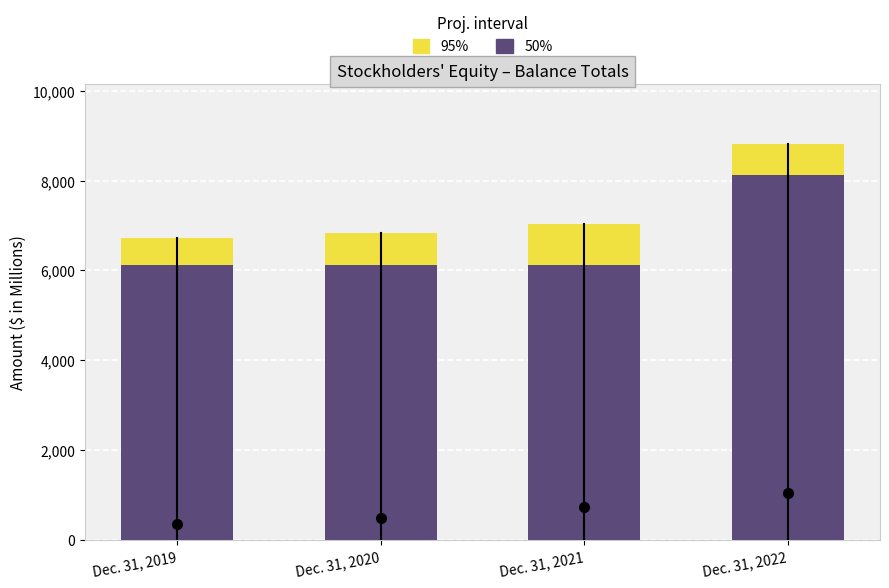

Rank the series by their maximum value, from lowest to highest.

50%, 95%